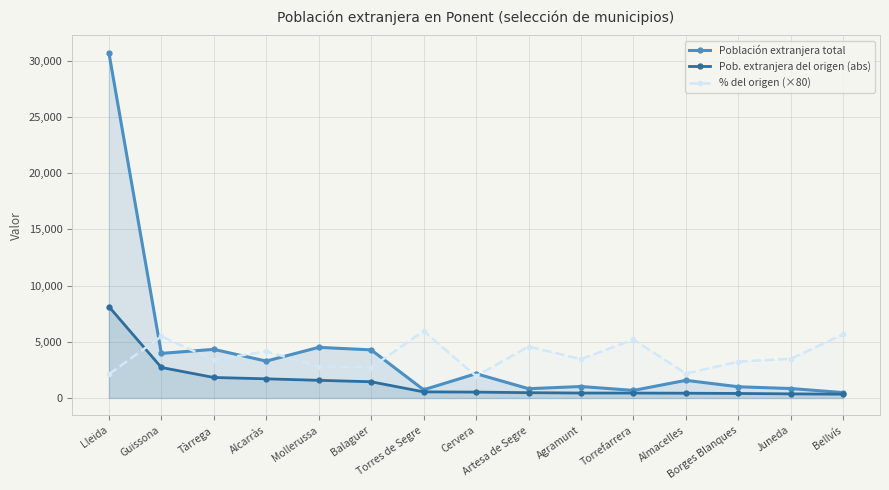

Where is the first local maximum for Población extranjera total?

Tàrrega